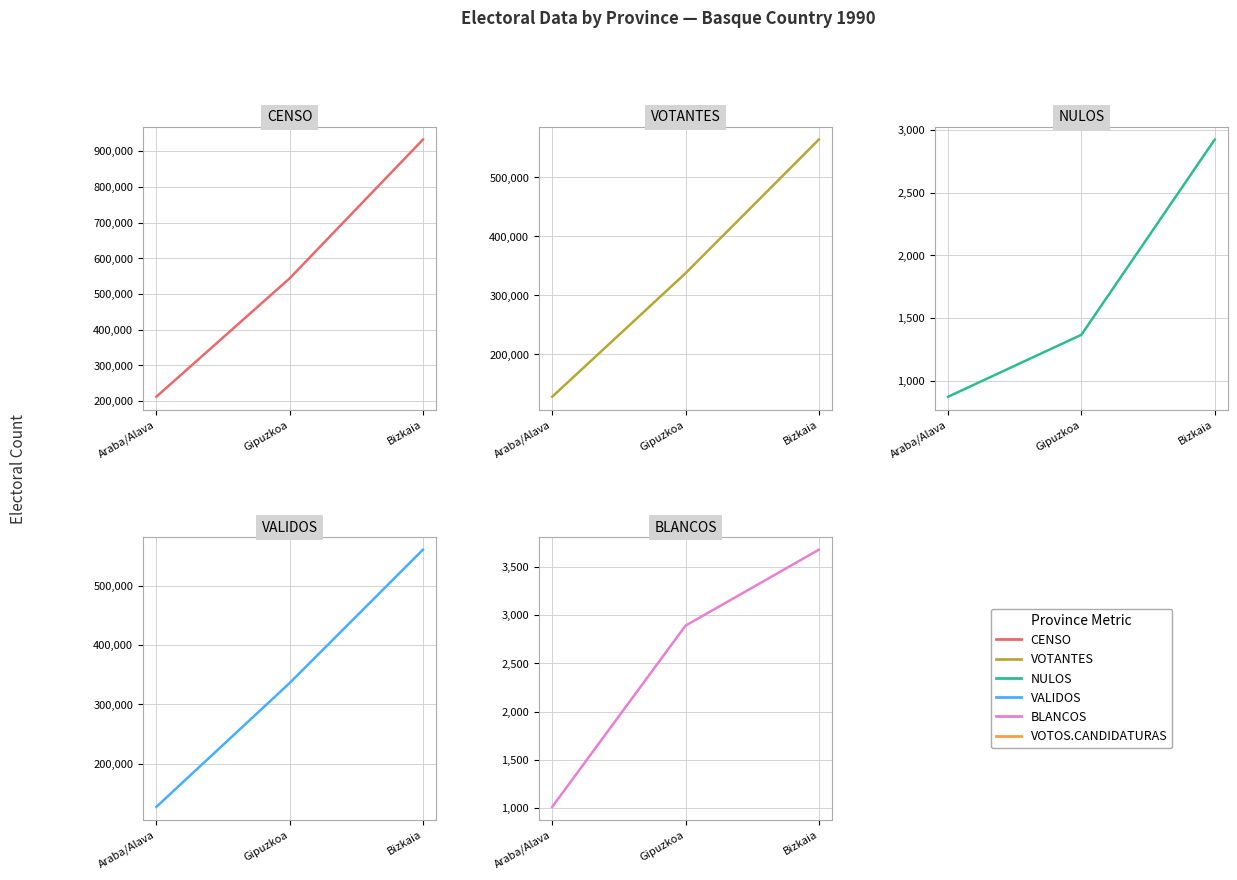

The NULOS series shows 873 at Araba/Alava. True or false?

True